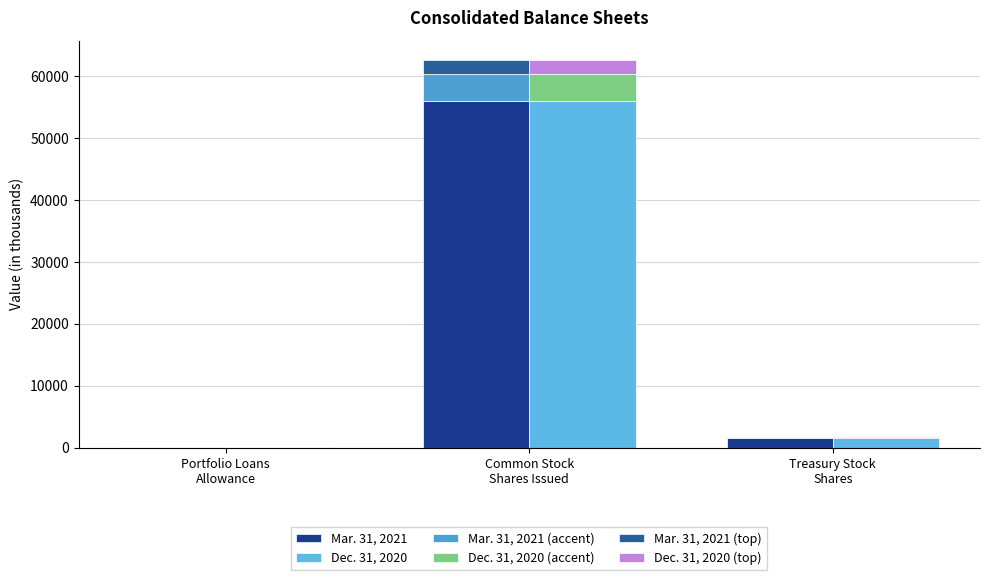

How many groups of bars are there?

3